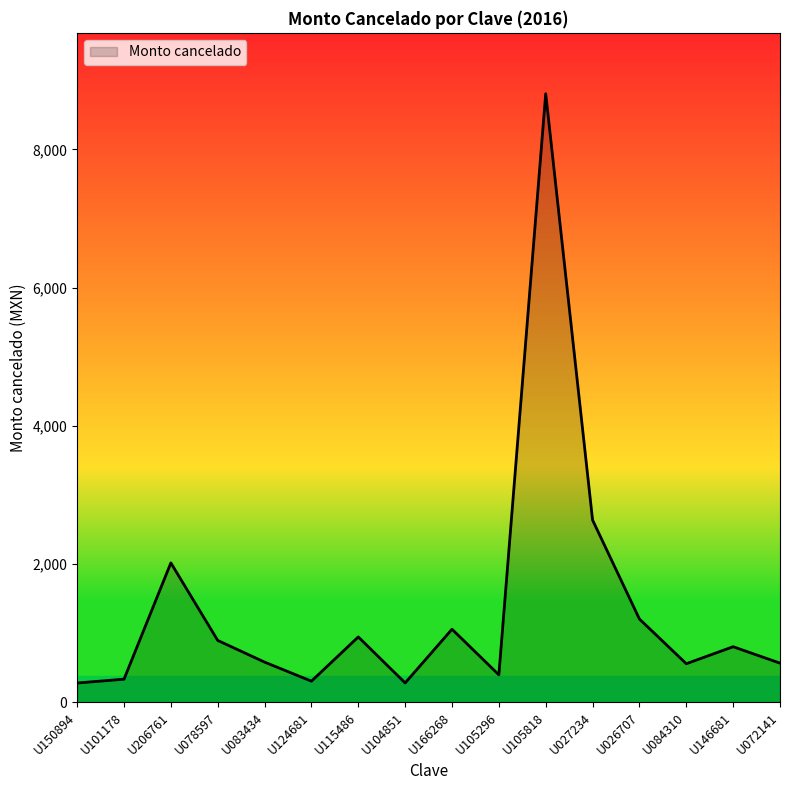

What is the ratio of the value at U084310 to the value at U166268?

0.5